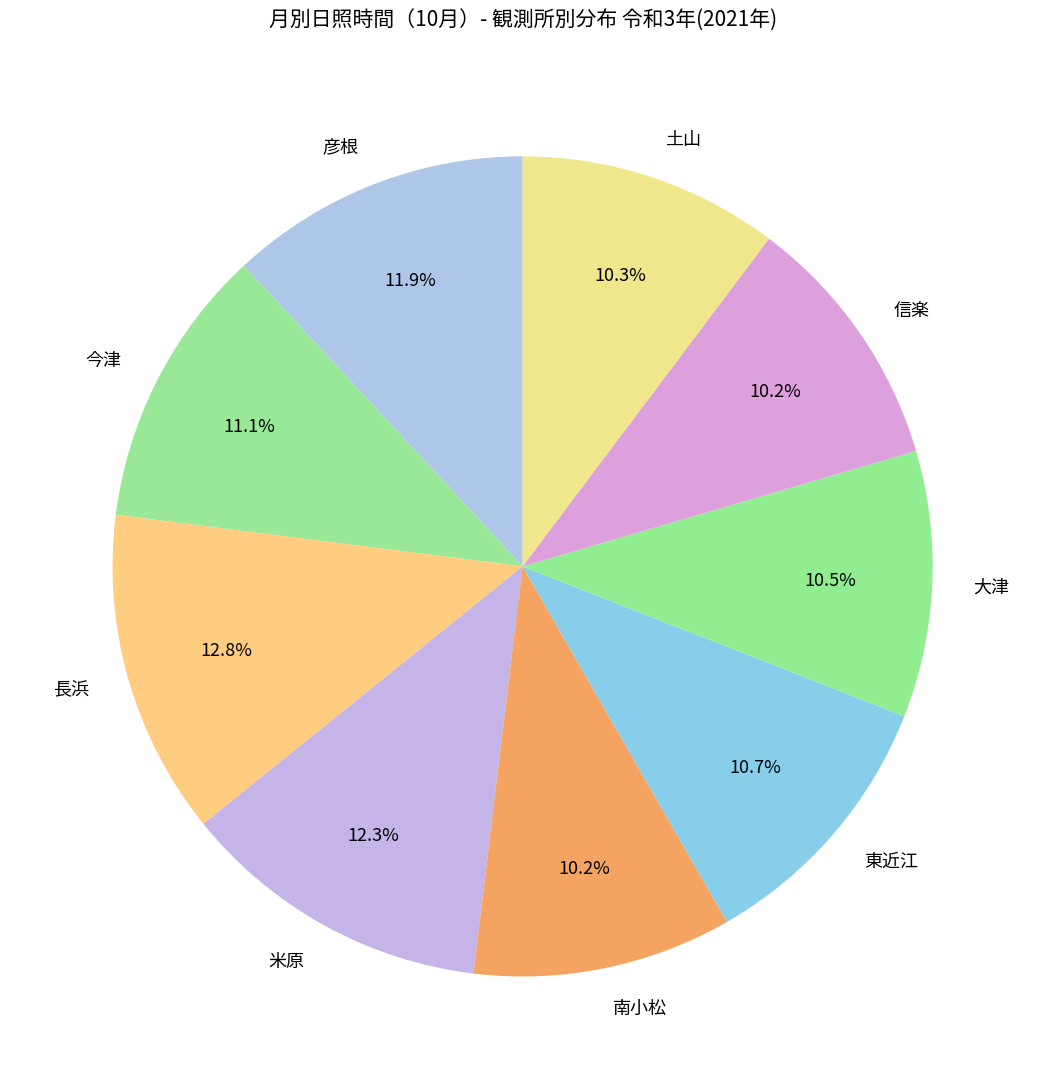

What percentage is NOT represented by 東近江?

89.3%